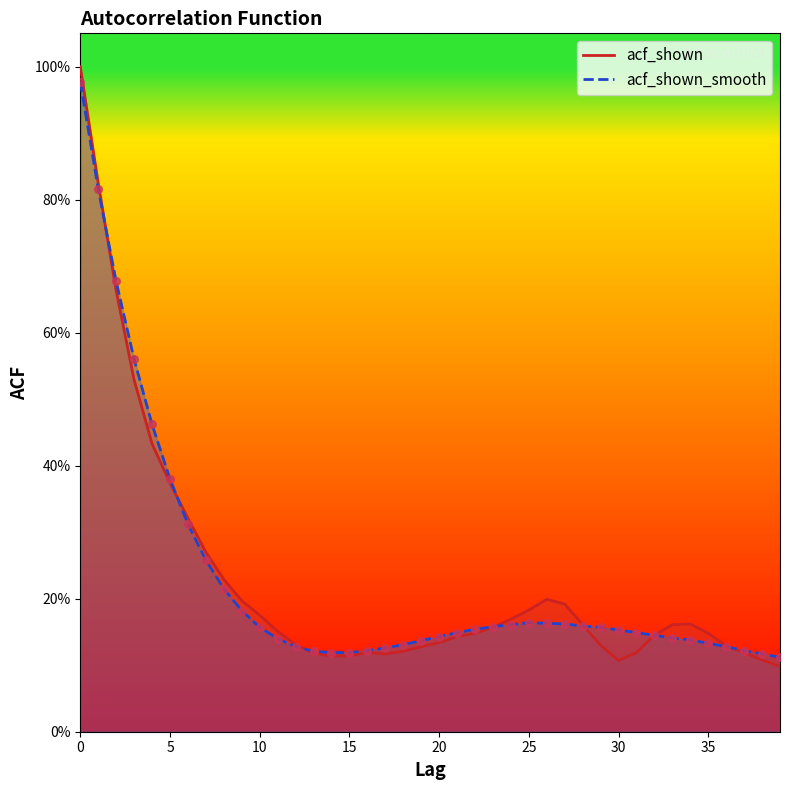

Which series reaches the maximum Y coordinate?

acf_shown